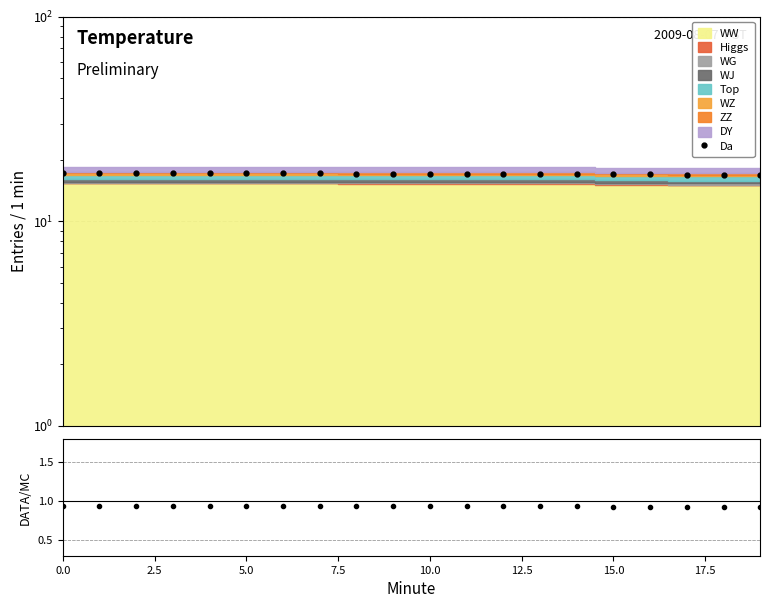

What is the difference between the maximum and minimum values in the Da series?

0.3